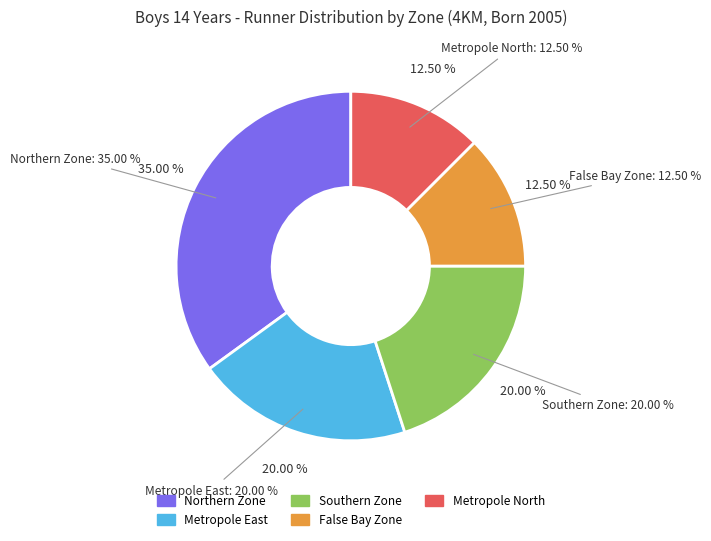

Does any single category account for the majority?

No